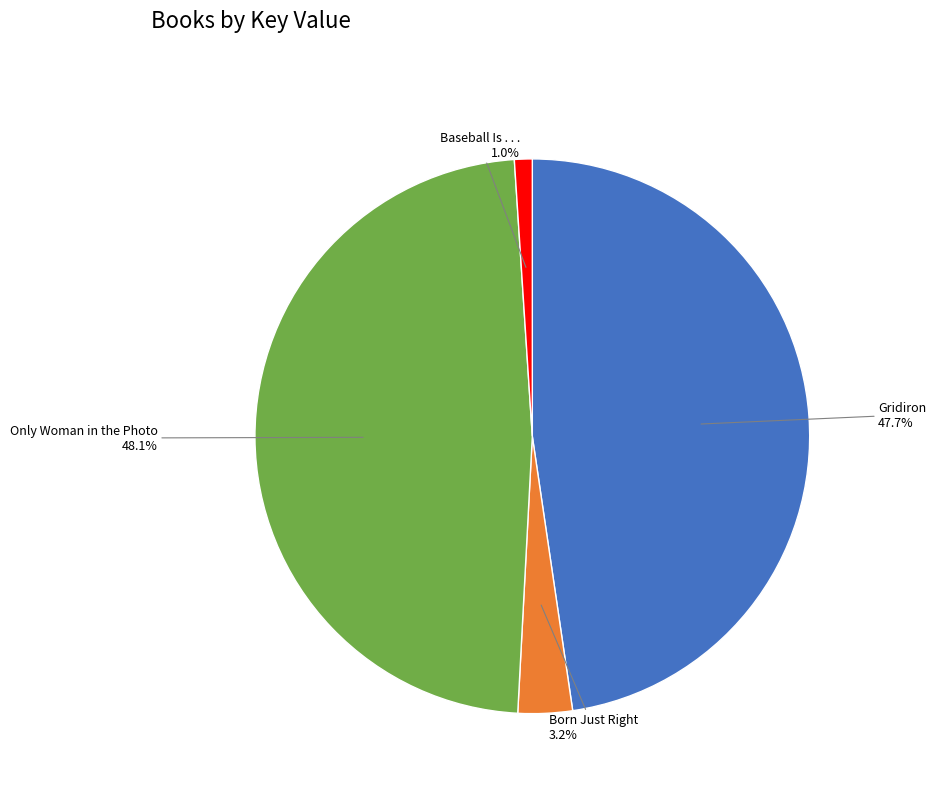

Which category has the smallest portion of the pie?

Baseball Is . . .